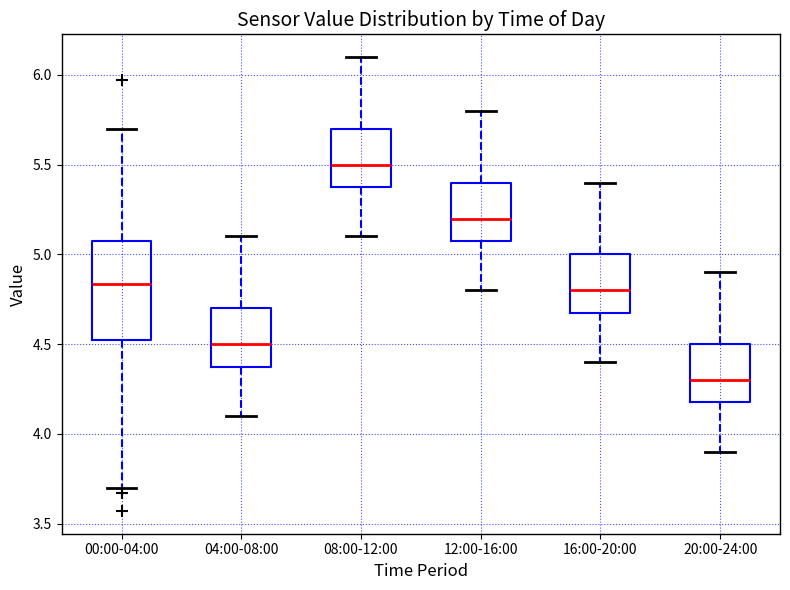

Reading left to right, read every box against the y-axis: the position of its median line, the range the box covers, and the ends of its whiskers. The values are not printed on the chart, so give them approximately, as read against the axis.

00:00-04:00: median 4.85, box 4.50 to 5.10, whiskers 3.70 to 5.70
04:00-08:00: median 4.50, box 4.40 to 4.70, whiskers 4.10 to 5.10
08:00-12:00: median 5.50, box 5.40 to 5.70, whiskers 5.10 to 6.10
12:00-16:00: median 5.20, box 5.10 to 5.40, whiskers 4.80 to 5.80
16:00-20:00: median 4.80, box 4.70 to 5.00, whiskers 4.40 to 5.40
20:00-24:00: median 4.30, box 4.20 to 4.50, whiskers 3.90 to 4.90